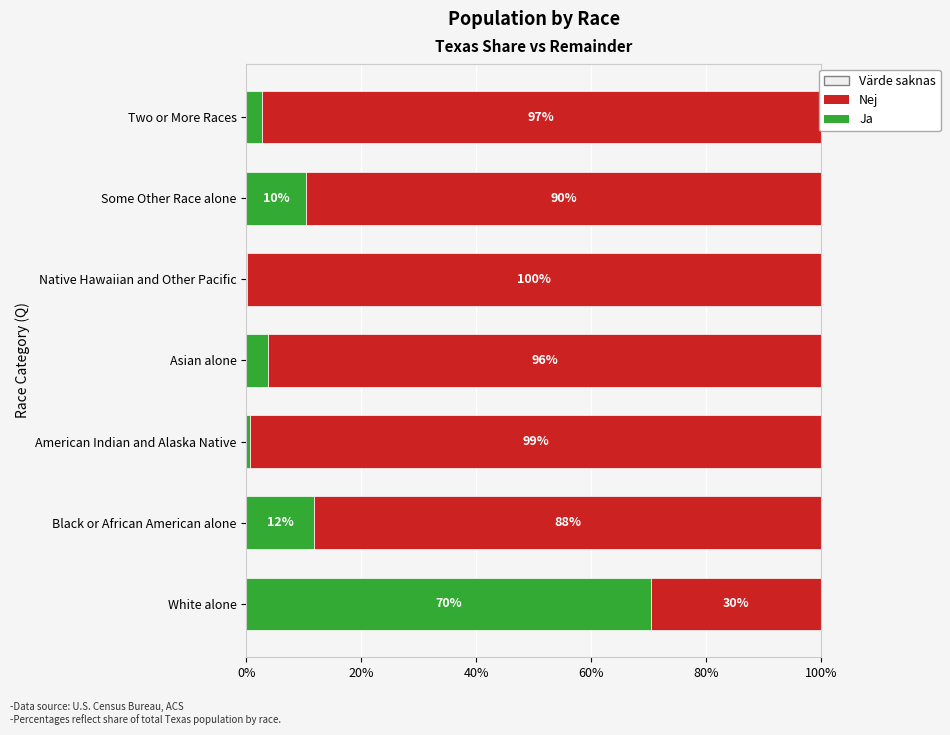

At which label does Ja reach its peak?

White alone